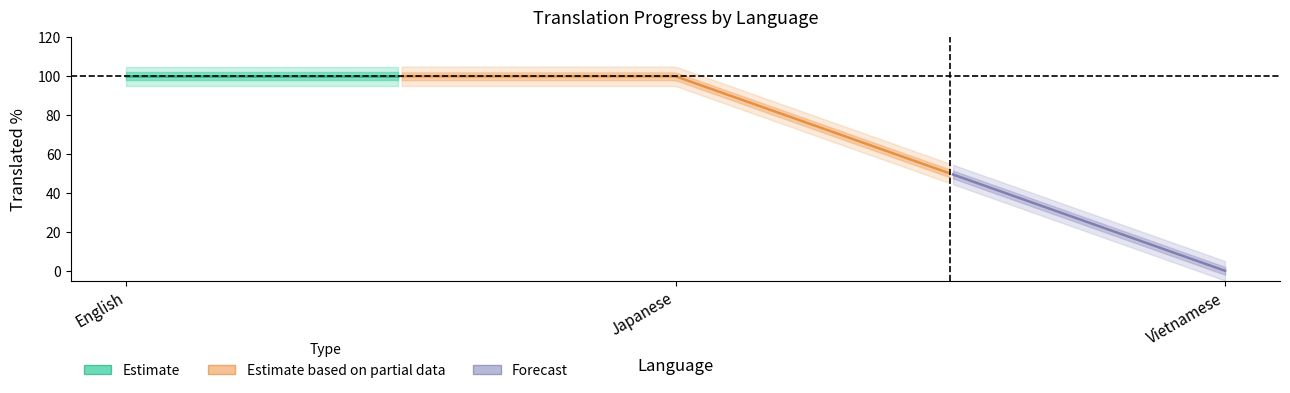

How many translated_chars_percent values are between 0 and 100?

3